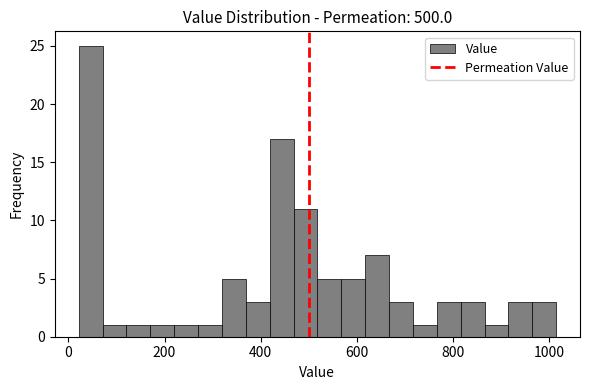

Around what value on the x-axis is the tallest bar? Give the approximate position of its centre, as read against the axis.

40